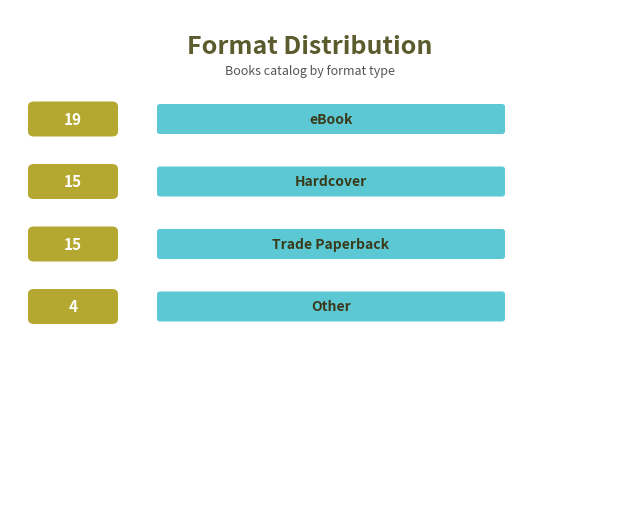

List the labels in order of value, smallest first.

Other, Hardcover, Trade Paperback, eBook